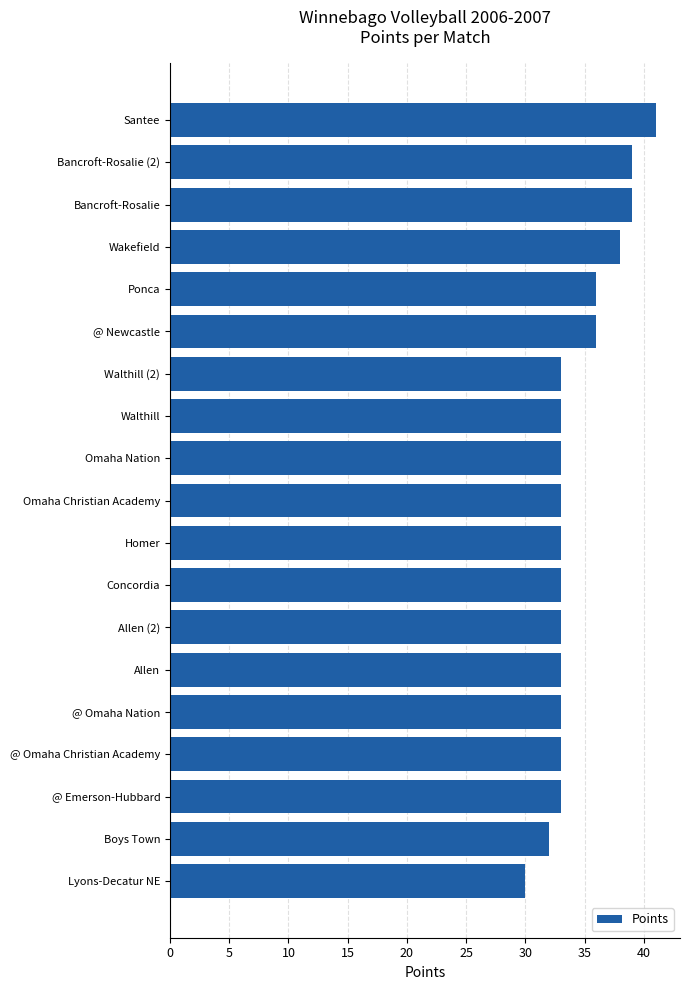

Reading top to bottom, what are all the values shown in this chart?

Santee=41	Bancroft-Rosalie (2)=39	Bancroft-Rosalie=39	Wakefield=38	Ponca=36	@ Newcastle=36	Walthill (2)=33	Walthill=33	Omaha Nation=33	Omaha Christian Academy=33	Homer=33	Concordia=33	Allen (2)=33	Allen=33	@ Omaha Nation=33	@ Omaha Christian Academy=33	@ Emerson-Hubbard=33	Boys Town=32	Lyons-Decatur NE=30